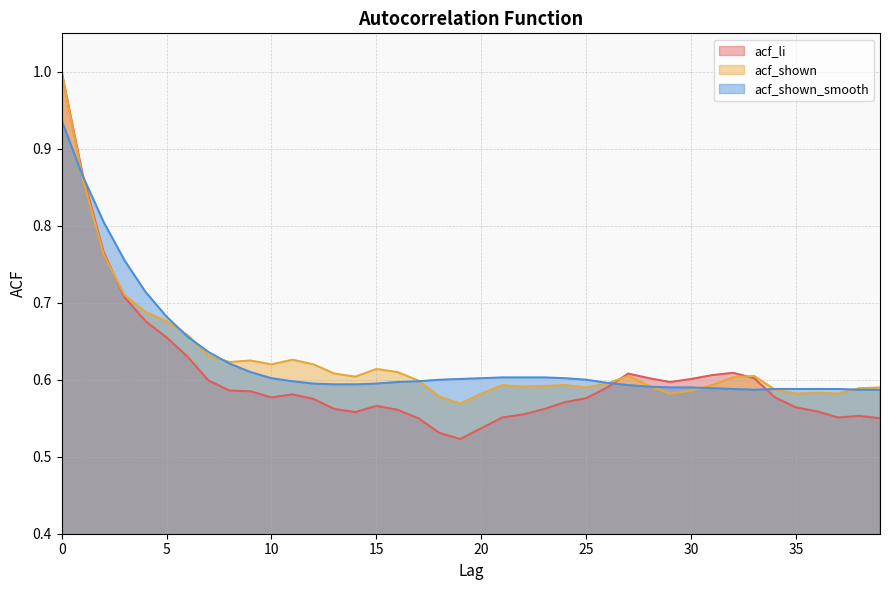

In acf_li, how many points are lower than both neighbors (excluding endpoints)?

5